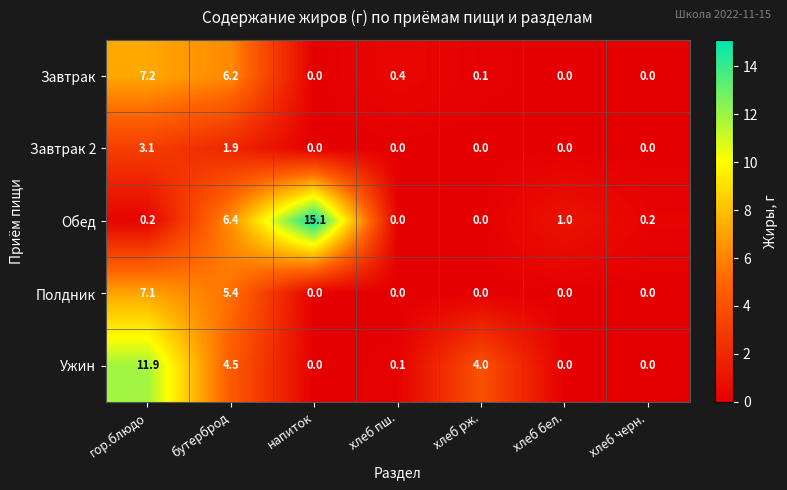

What is the average value of the Обед series?

3.3